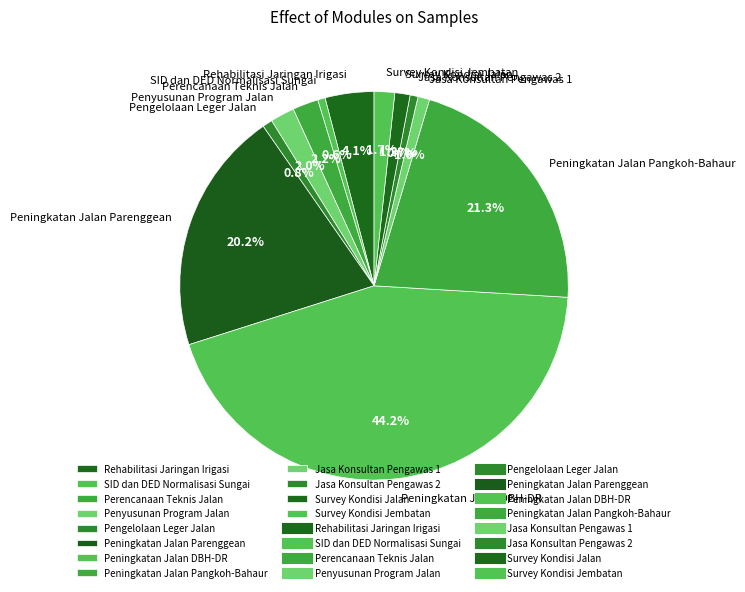

Is Survey Kondisi Jembatan the majority of the pie?

No